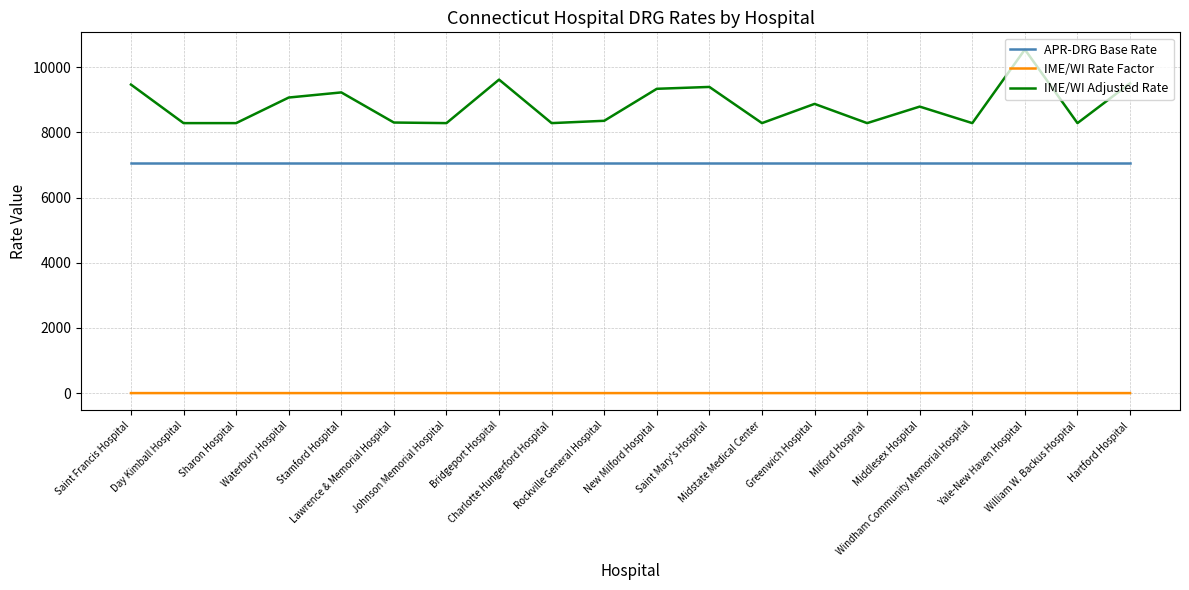

What position from the right is Greenwich Hospital?

7